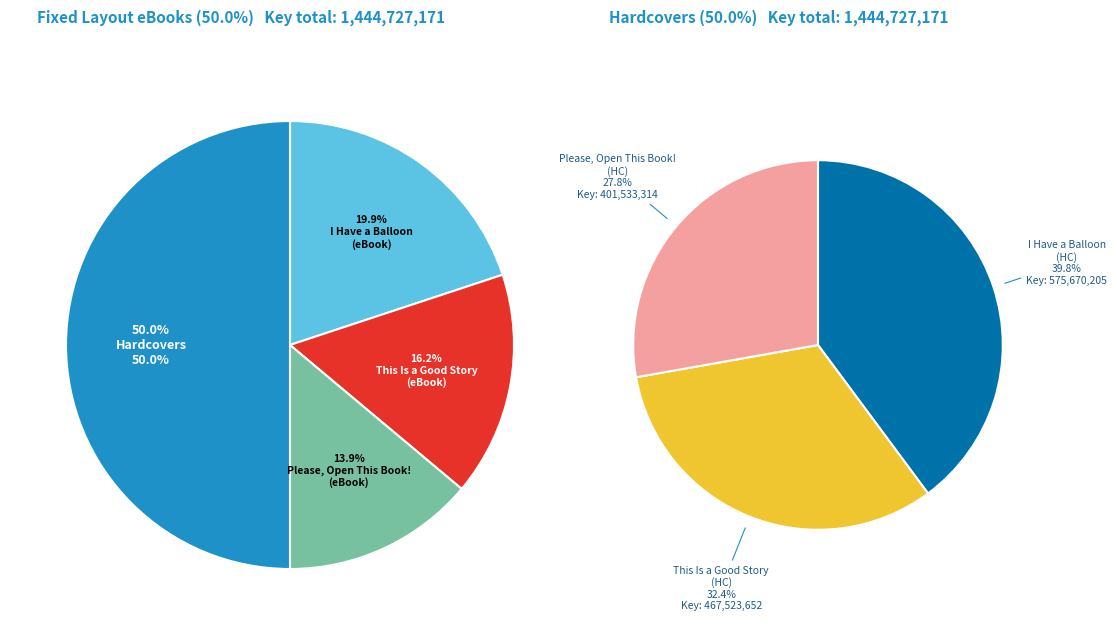

Which category has the smallest portion of the pie?

Please, Open This Book! (Fixed Layout eBook)